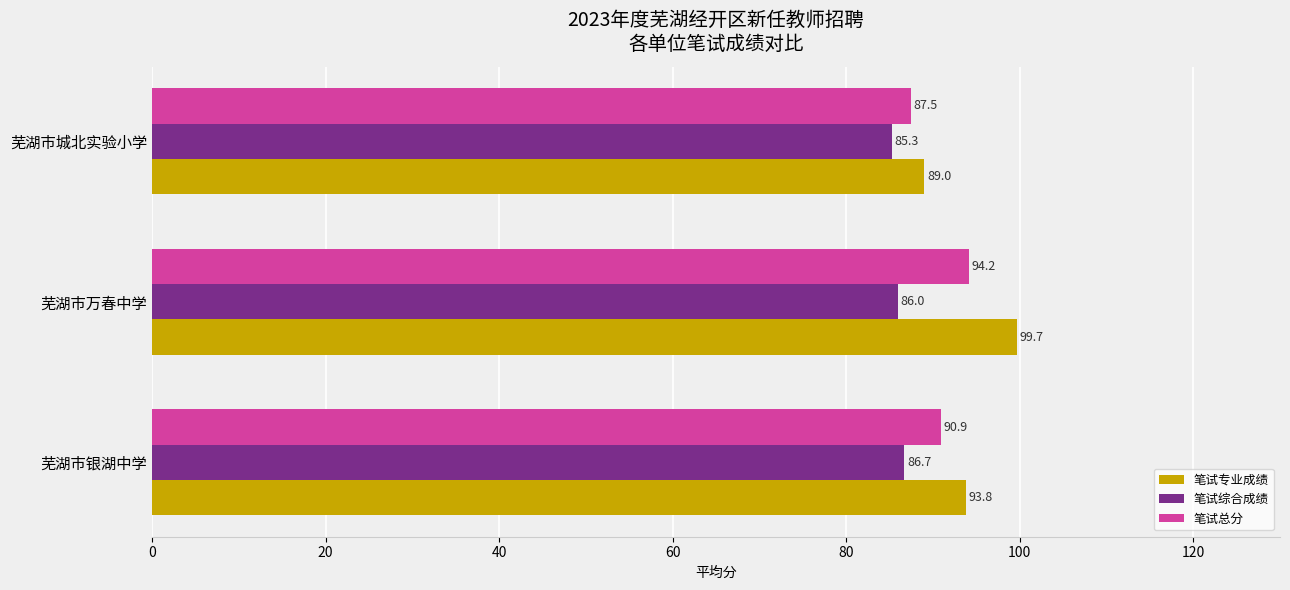

How many data points in 笔试总分 are less than 90?

1